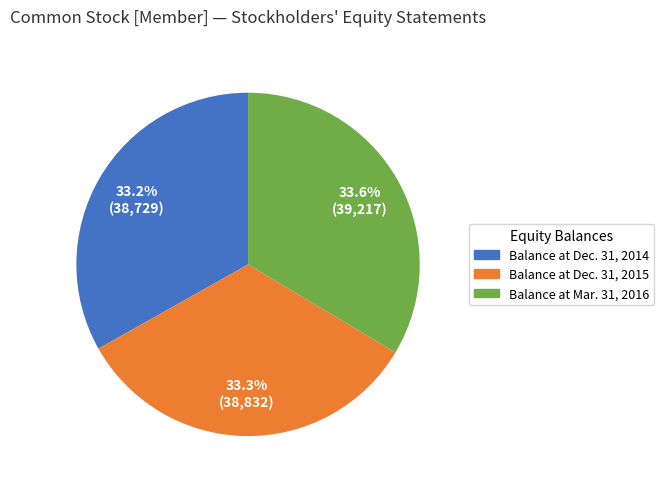

To the nearest percent, what is the combined percentage of Balance at Mar. 31, 2016 and Balance at Dec. 31, 2015?

67%